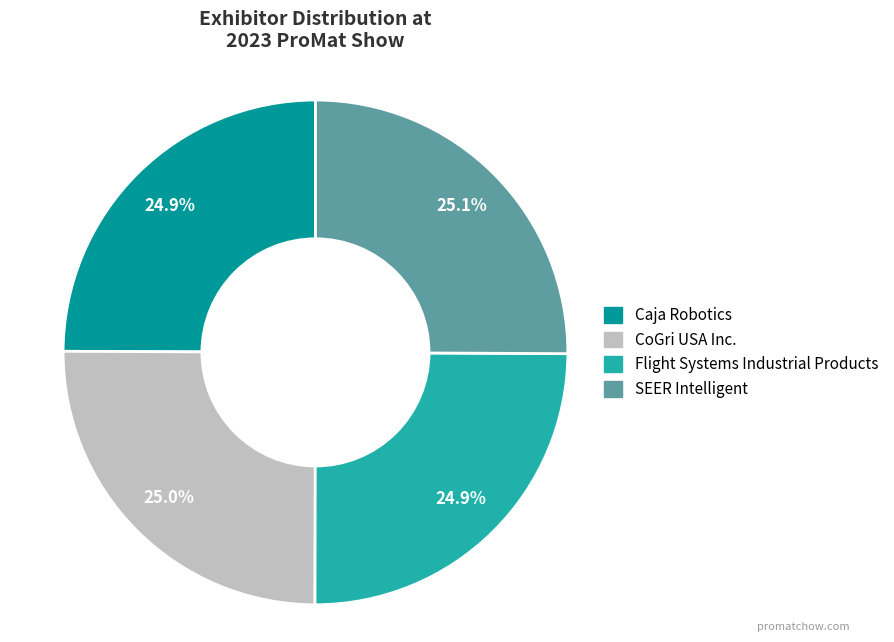

What percentage is NOT represented by CoGri USA Inc.?

75.0%